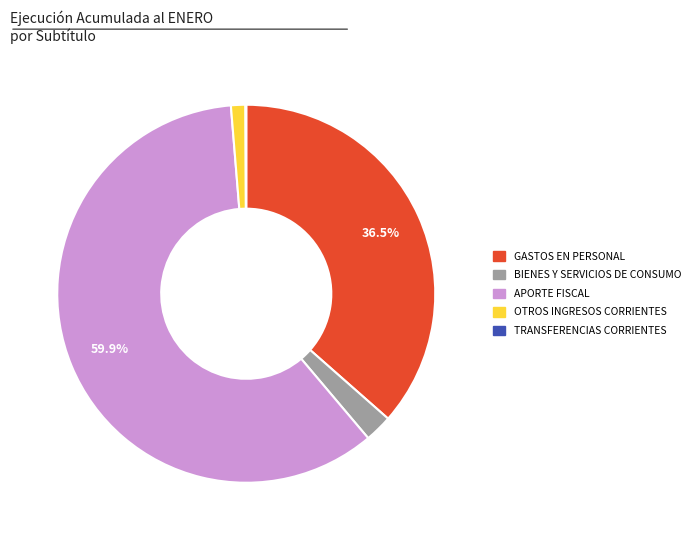

Which category has the biggest portion of the pie?

APORTE FISCAL